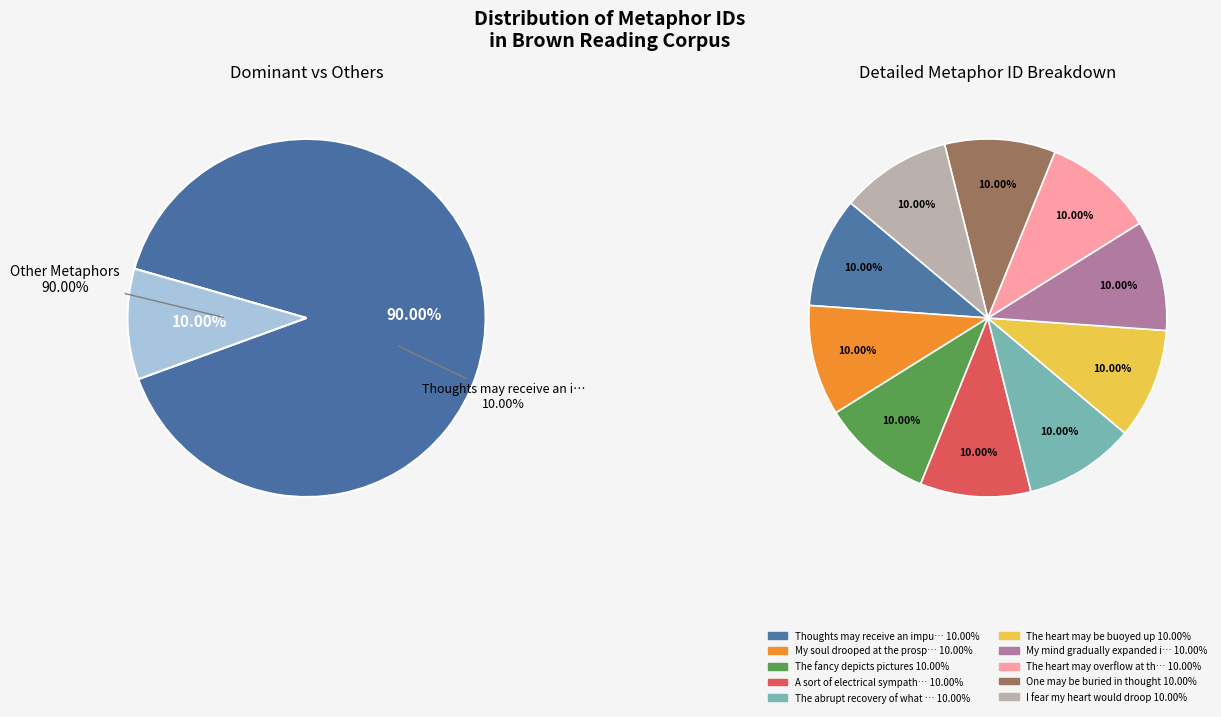

To the nearest percent, what is the combined percentage of The abrupt recovery of what had been and The fancy depicts pictures?

20%